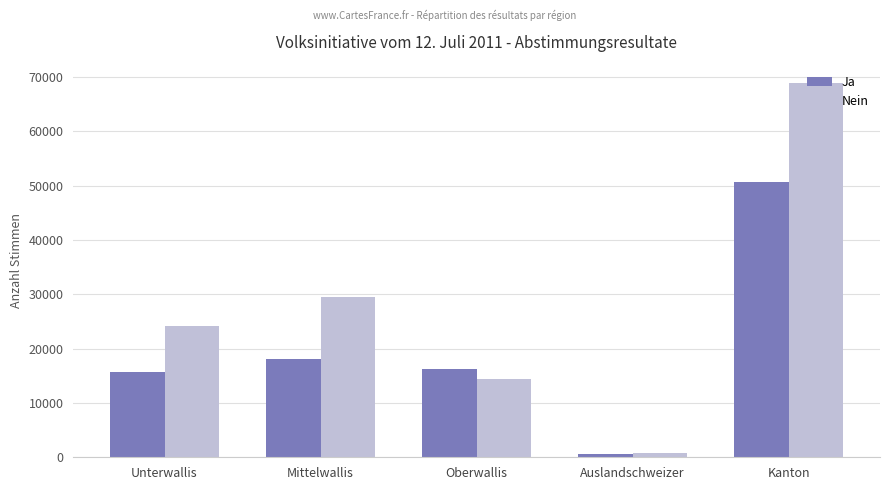

Rank the series by their maximum value, from lowest to highest.

Ja, Nein